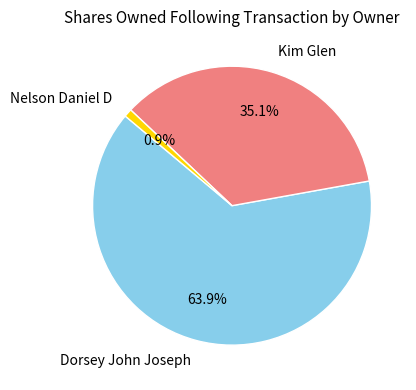

To the nearest percent, what percentage of the pie is Dorsey John Joseph?

64%